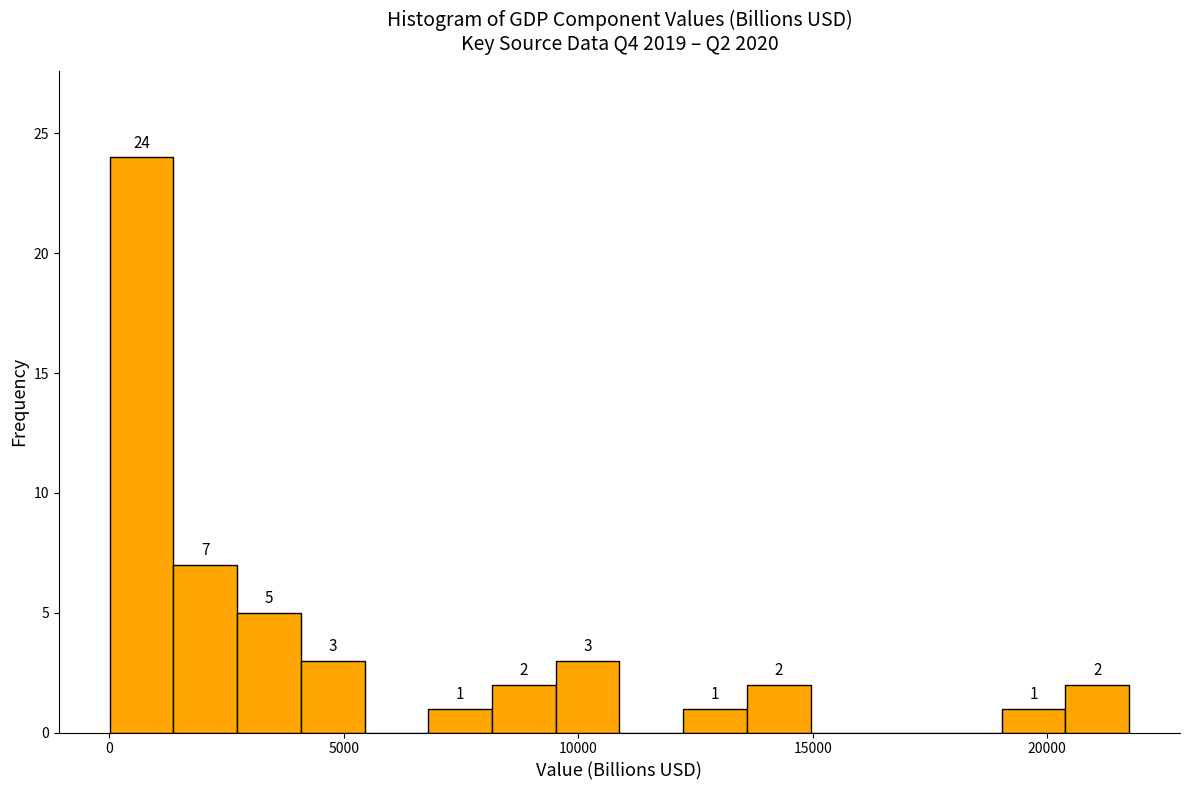

Read against the x-axis, roughly where is the centre of the tallest bar?

500